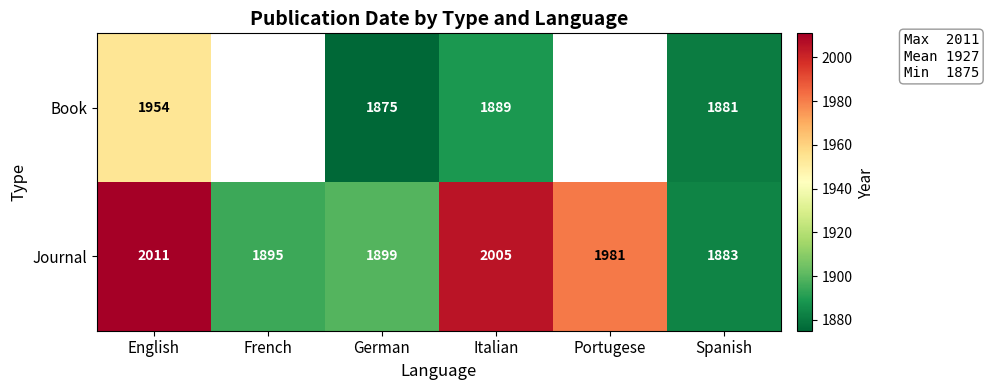

How many data points in Journal are less than 1981?

3